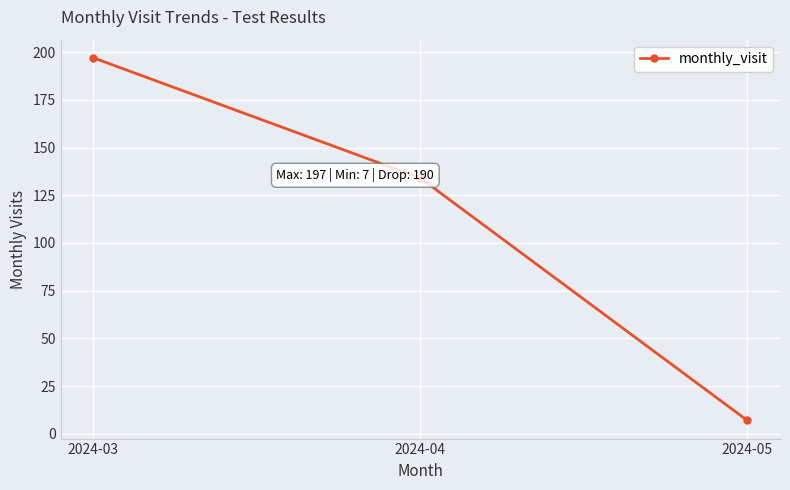

What is the maximum value shown in the chart?

197